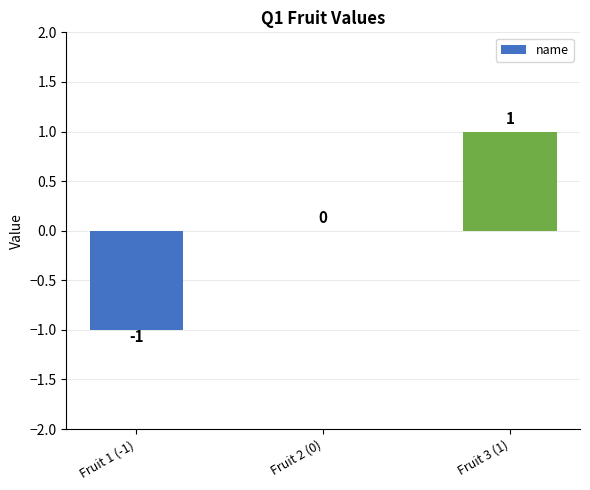

True or false: the data shows 2 at Fruit 3 (1).

False